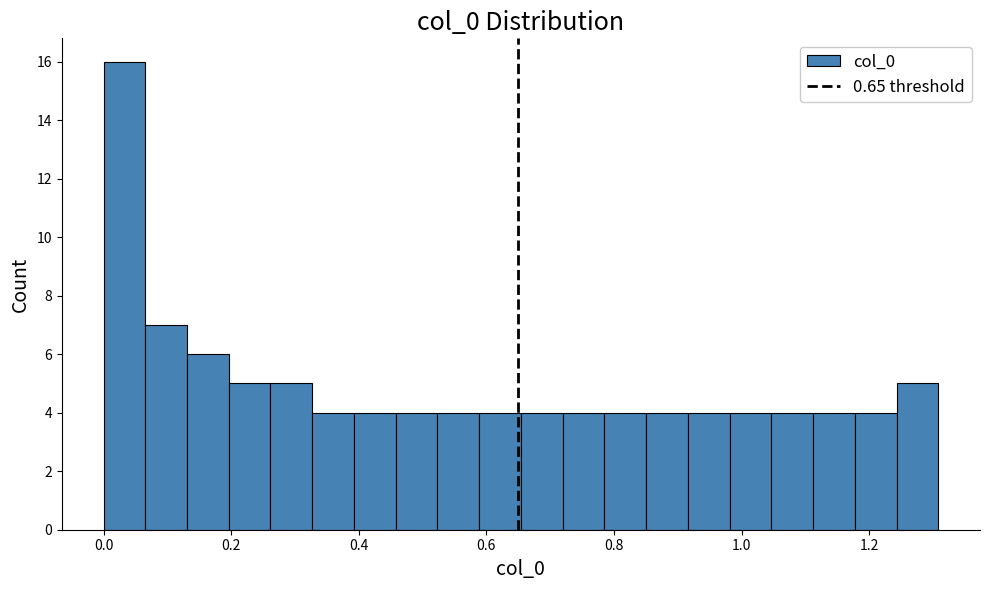

Around what value on the x-axis is the tallest bar? Give the approximate position of its centre, as read against the axis.

0.04